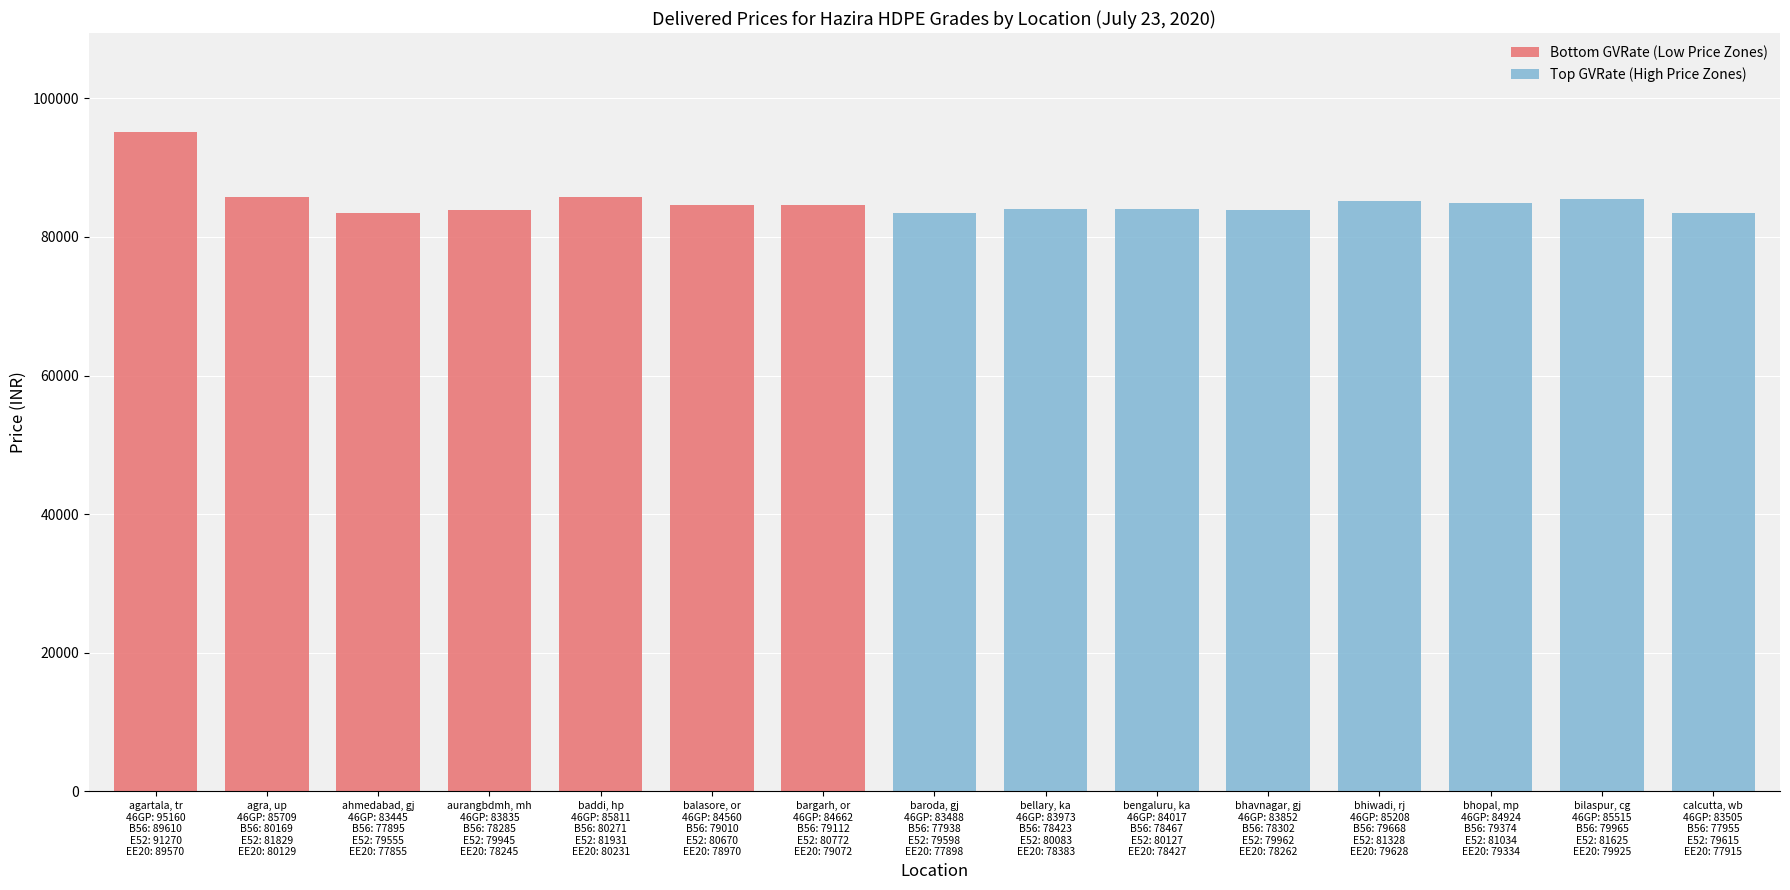

Is it true that EE20 equals 79334 at 12?

True